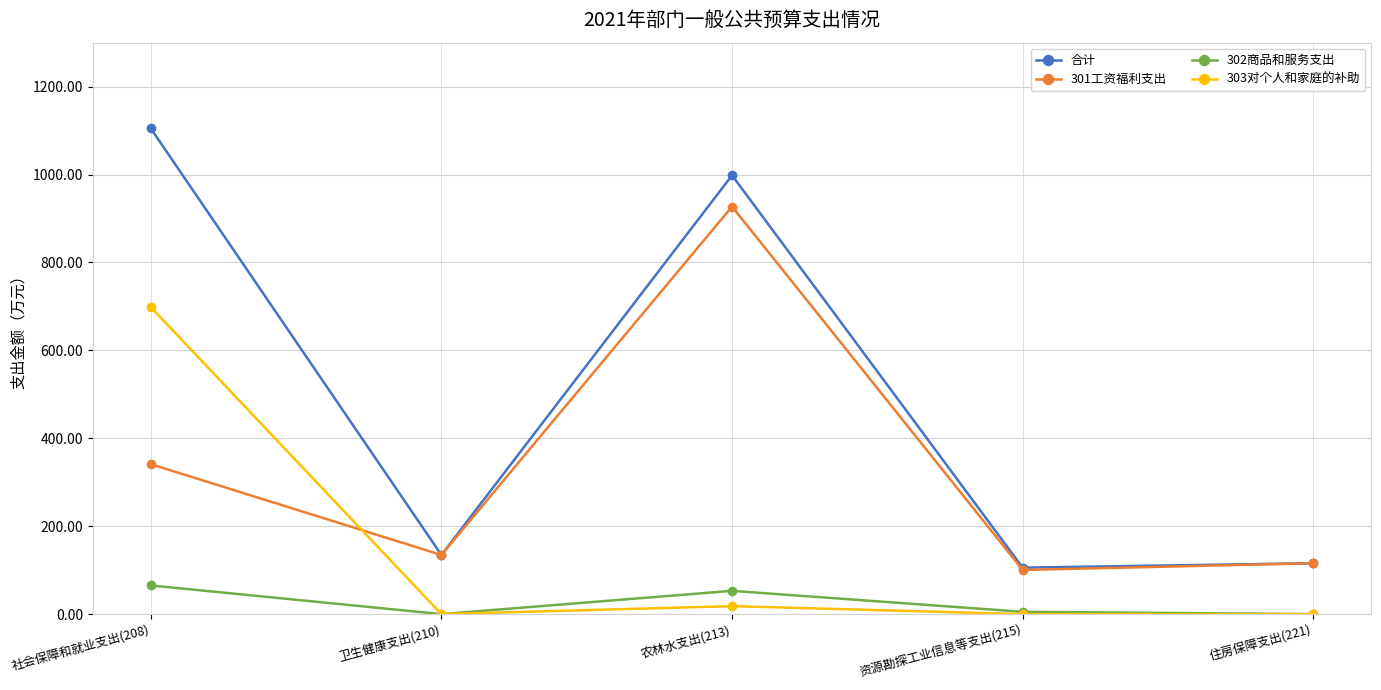

The value of 301工资福利支出 at 农林水支出(213) is 927.0. True or false?

True